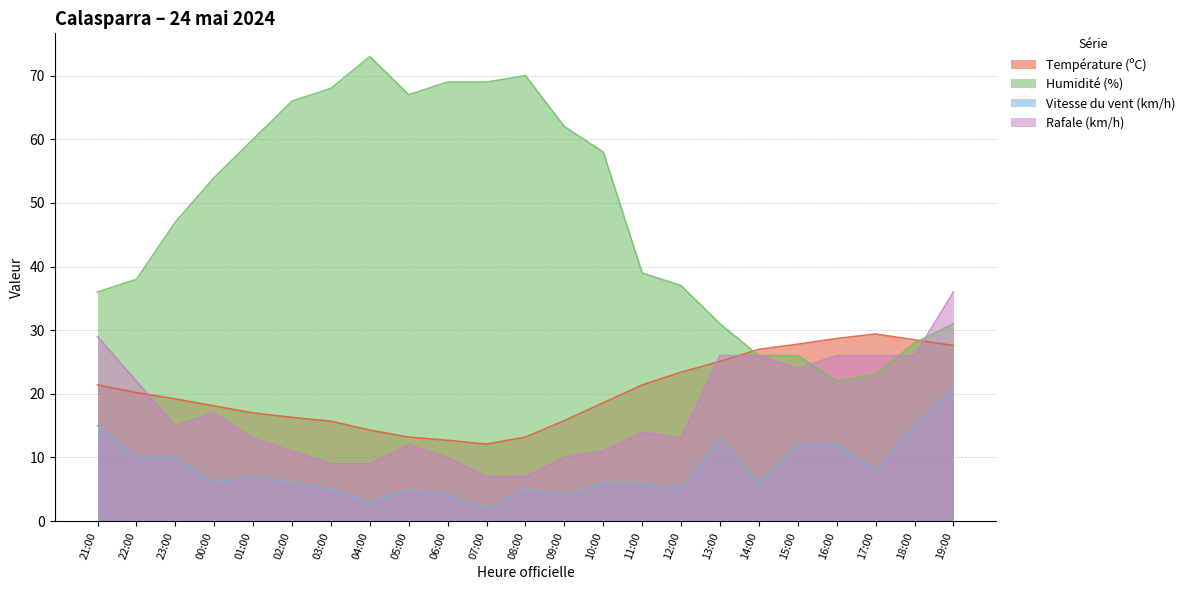

At which label does Vitesse du vent (km/h) reach its minimum?

07:00